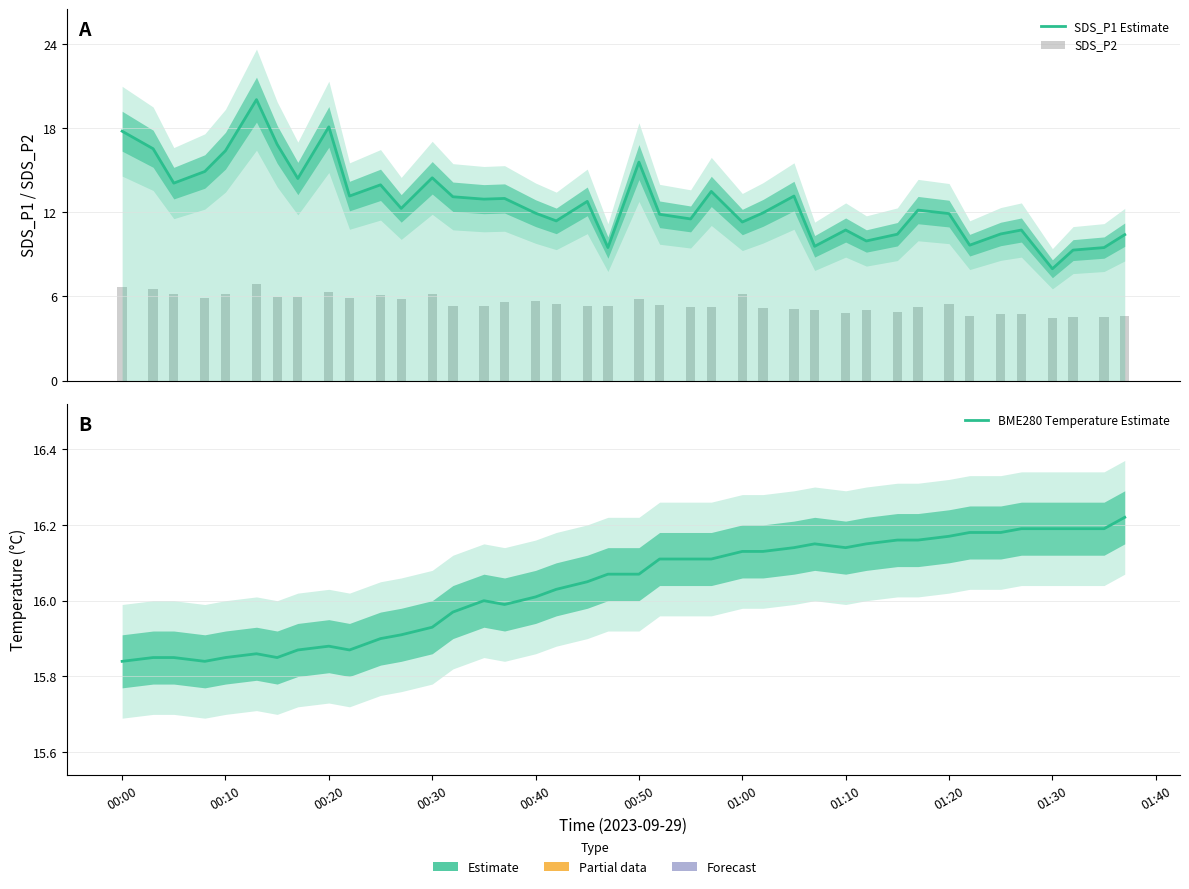

How many data points in BME280 Temperature Estimate are above 16?

24